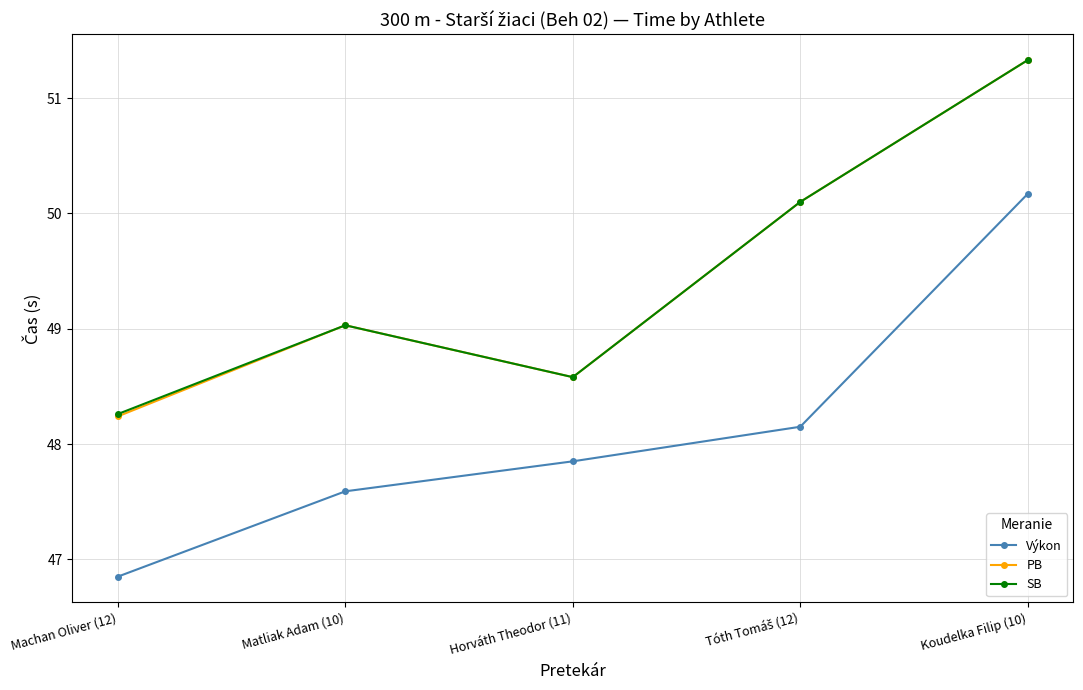

At which label does Výkon first exceed 47?

Matliak Adam (10)